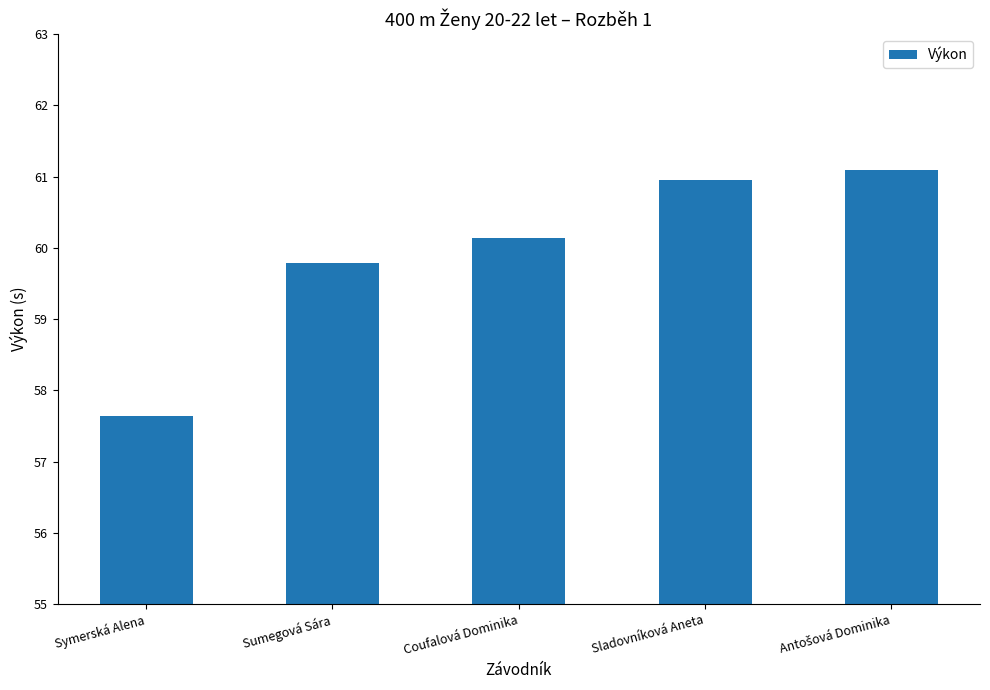

Reading left to right, list all the values displayed in this chart.

57.6	59.8	60.1	61.0	61.1